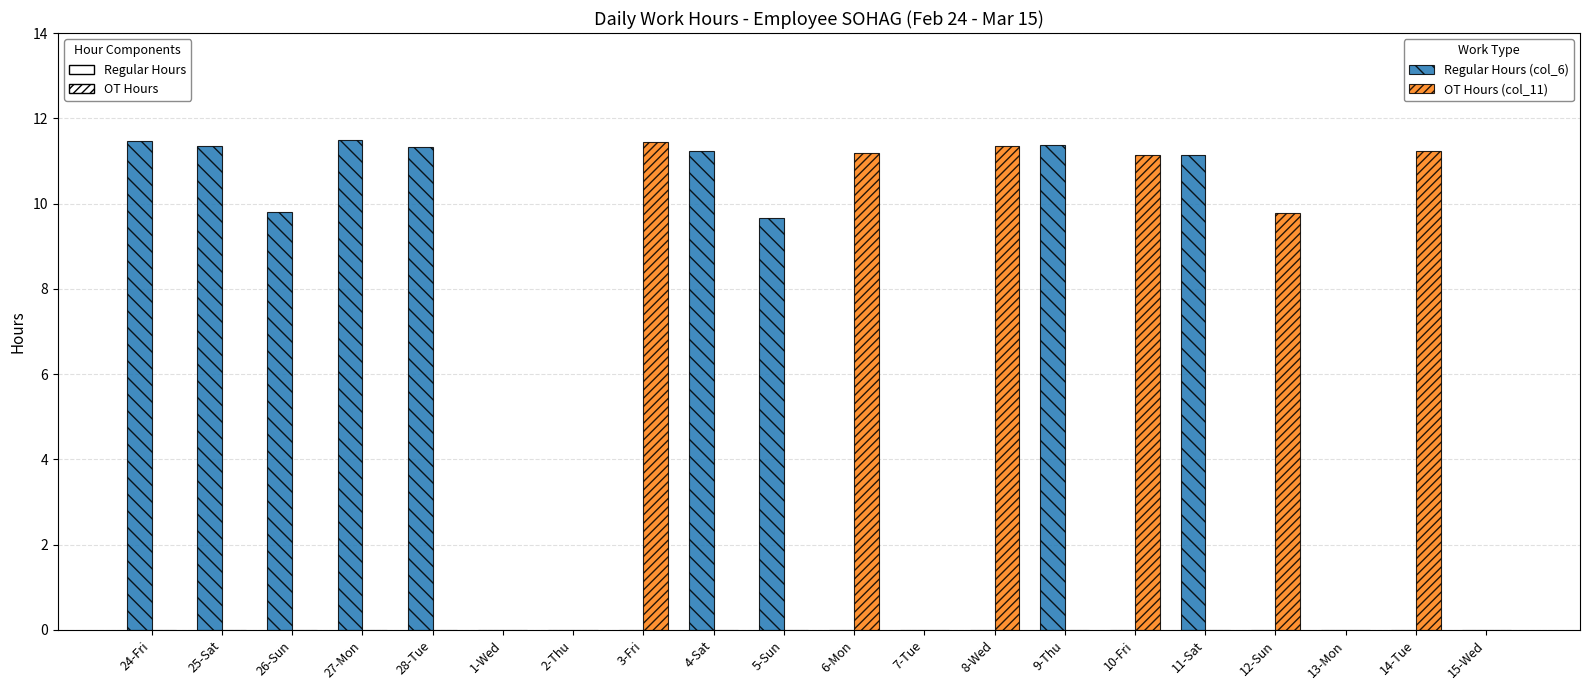

What are all the series names shown in the legend?

Regular Hours (col_6), OT Hours (col_11)